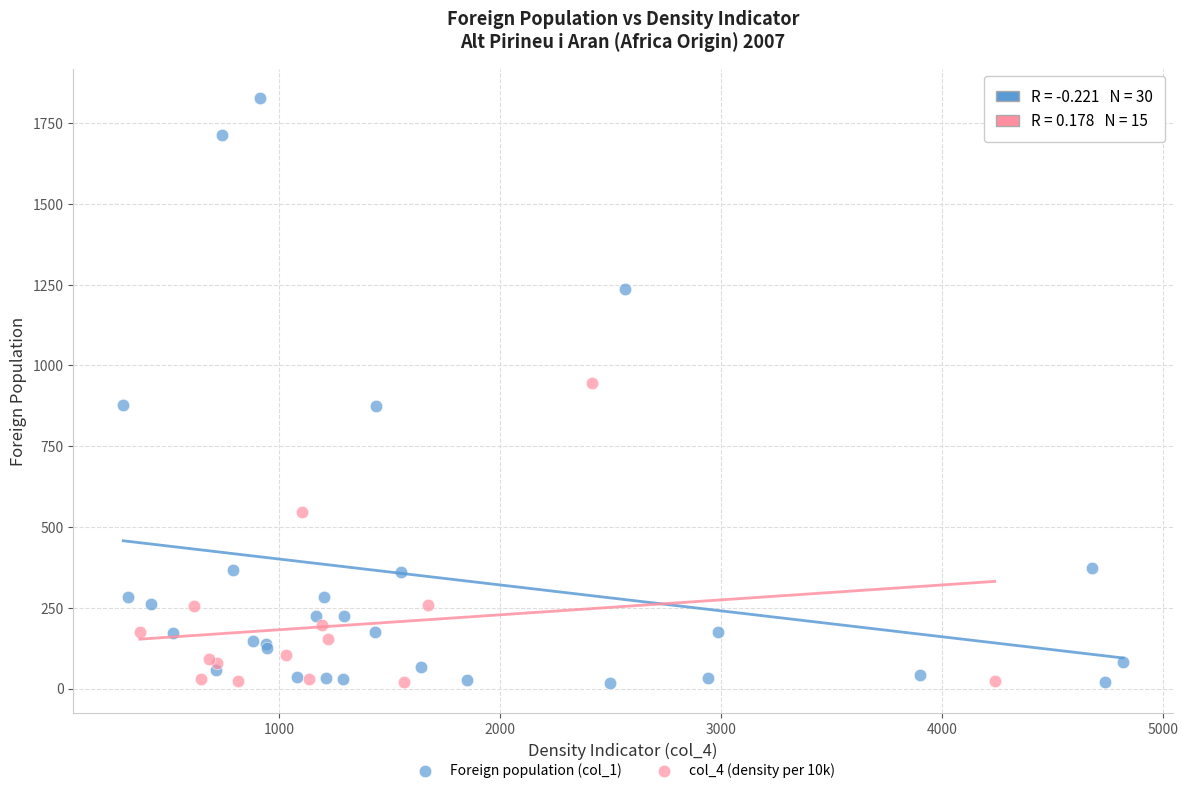

Which series contains the highest Y value?

Foreign population (col_1)